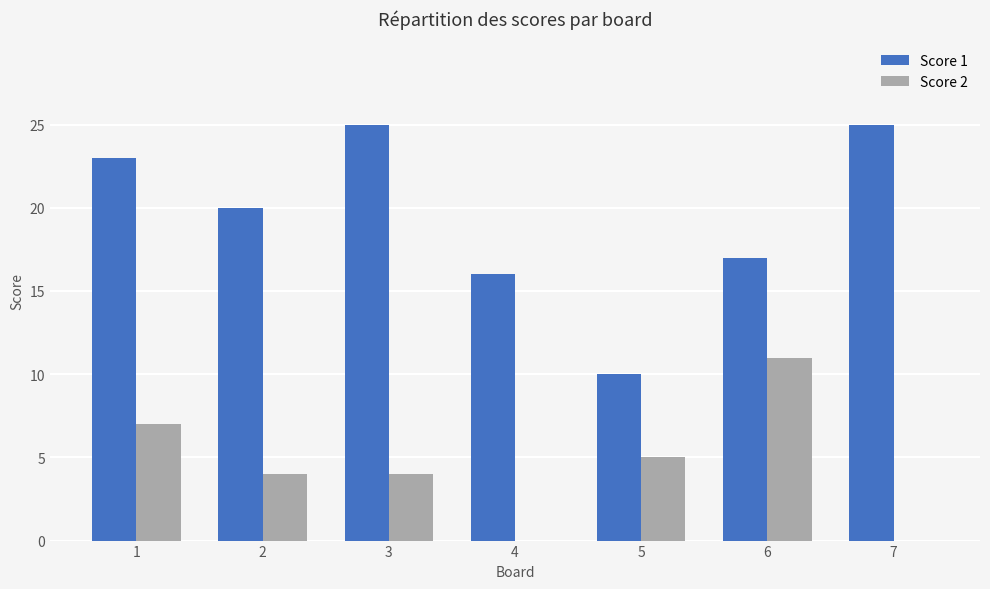

The value of Score 2 at 3 is 4. True or false?

True